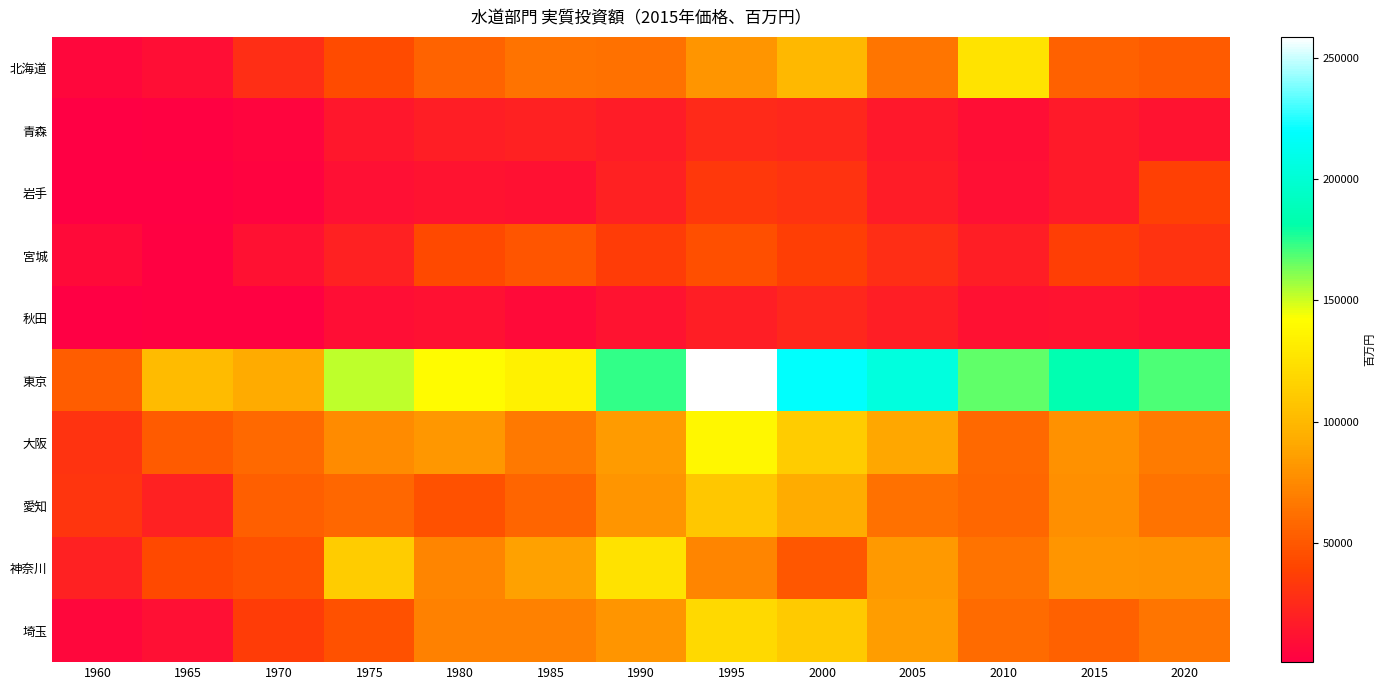

Reading left to right, what are all the values shown in this chart?

北海道: 1960=5745	1965=8914	1970=27530	1975=43931	1980=55325	1985=63734	1990=63105	1995=81122	2000=99973	2005=64492	2010=126494	2015=54675	2020=51632
青森: 1960=1521	1965=2672	1970=4511	1975=14437	1980=18438	1985=19966	1990=17009	1995=25769	2000=23555	2005=15674	2010=9020	2015=16048	2020=12619
岩手: 1960=847	1965=1382	1970=3390	1975=10699	1980=12192	1985=11609	1990=20321	1995=33458	2000=30508	2005=17823	2010=10409	2015=16834	2020=37926
宮城: 1960=7328	1965=2712	1970=11176	1975=20804	1980=42224	1985=48738	1990=35678	1995=45275	2000=36754	2005=27510	2010=18881	2015=36696	2020=31008
秋田: 1960=805	1965=2233	1970=2319	1975=8914	1980=11592	1985=7515	1990=11973	1995=18936	2000=23260	2005=18660	2010=10983	2015=11980	2020=9464
東京: 1960=52815	1965=102045	1970=92308	1975=152053	1980=140773	1985=134687	1990=173275	1995=258734	2000=218724	2005=204404	2010=166404	2015=184862	2020=169906
大阪: 1960=30768	1965=51994	1970=58918	1975=75412	1980=82184	1985=67143	1990=83891	1995=138028	2000=112046	2005=89745	2010=58549	2015=78826	2020=68281
愛知: 1960=31946	1965=20438	1970=53522	1975=57670	1980=46160	1985=56802	1990=81034	1995=108997	2000=92674	2005=62439	2010=58091	2015=77582	2020=63791
神奈川: 1960=20226	1965=42296	1970=46171	1975=112564	1980=73191	1985=87301	1990=125126	1995=73050	2000=49919	2005=83401	2010=63605	2015=80936	2020=80245
埼玉: 1960=4836	1965=10462	1970=35194	1975=46188	1980=71011	1985=71207	1990=80666	1995=120349	2000=111322	2005=84701	2010=59651	2015=54753	2020=64479